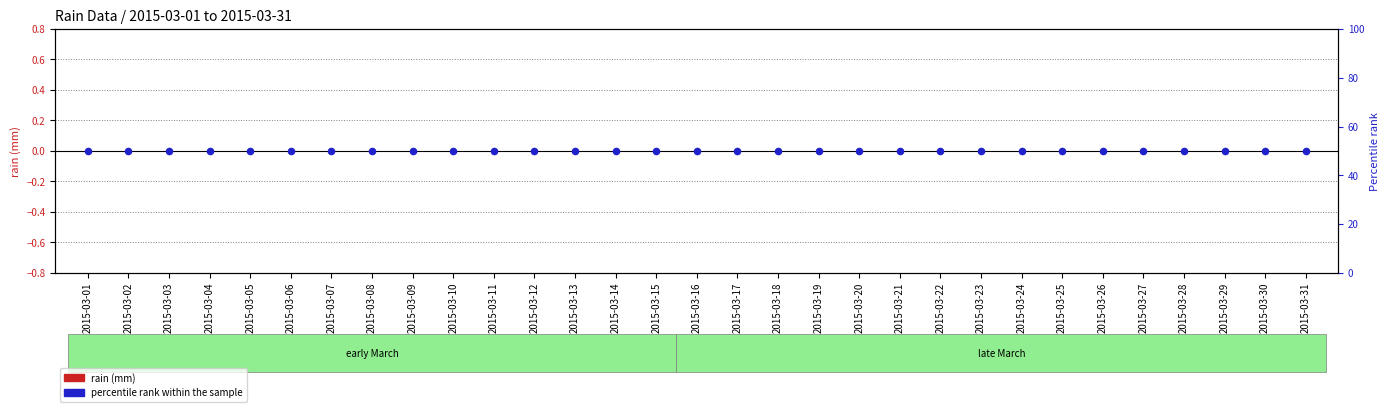

What are all the series names shown in the legend?

rain (mm), percentile rank within the sample